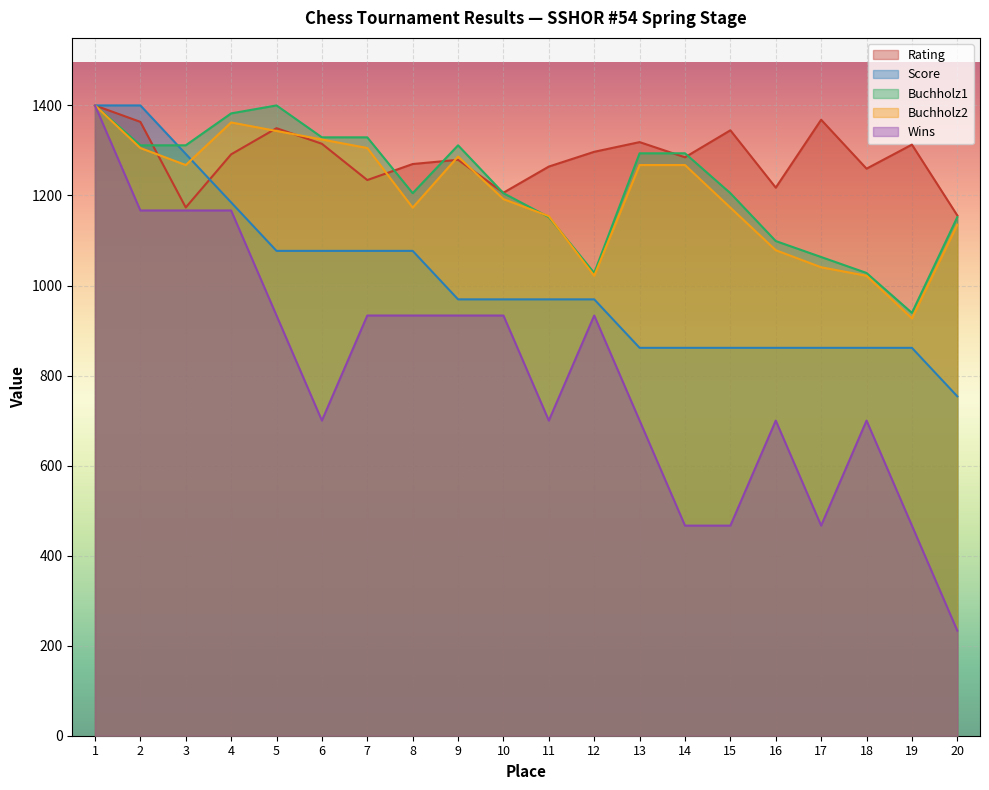

True or false: Buchholz1 and Rating cross at least once.

True